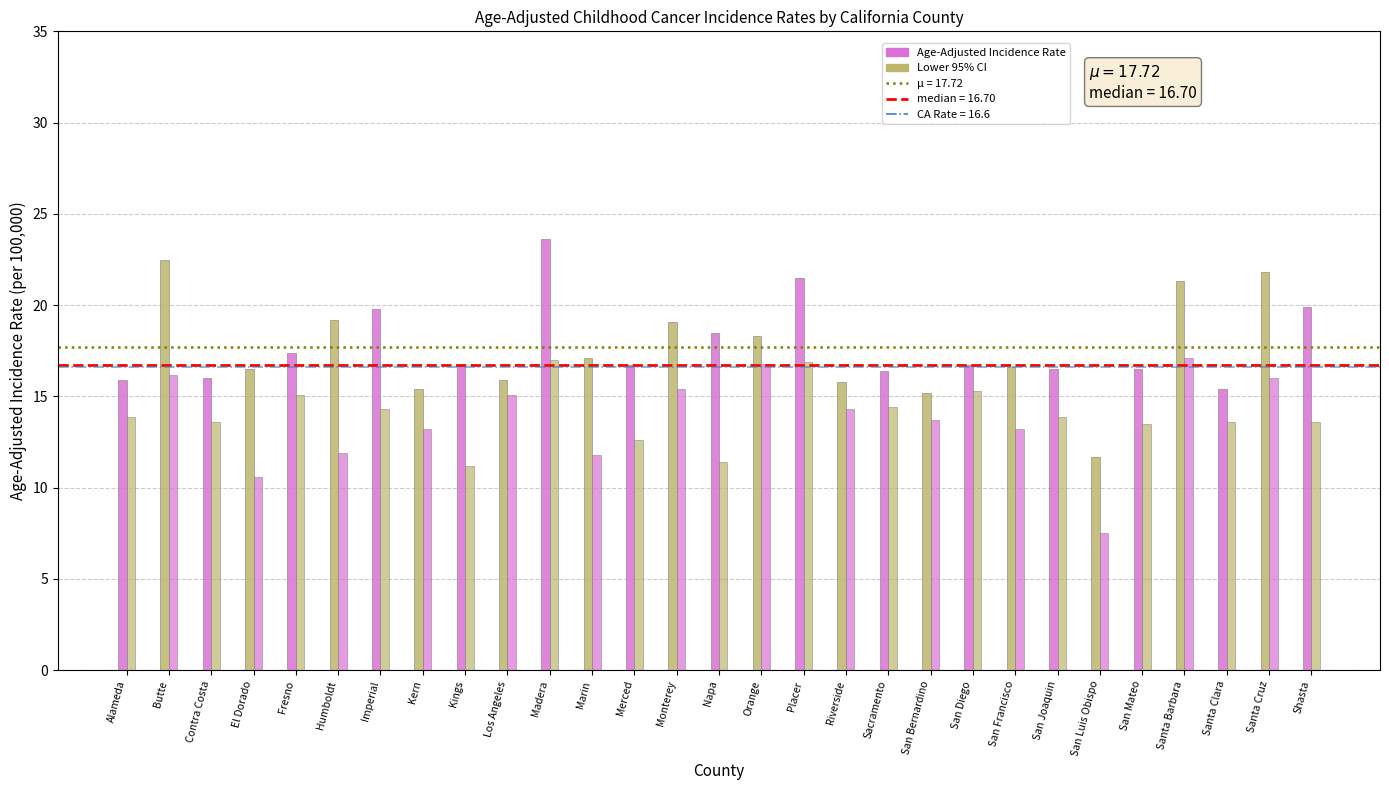

How many data points in Lower 95% CI are above 13?

22